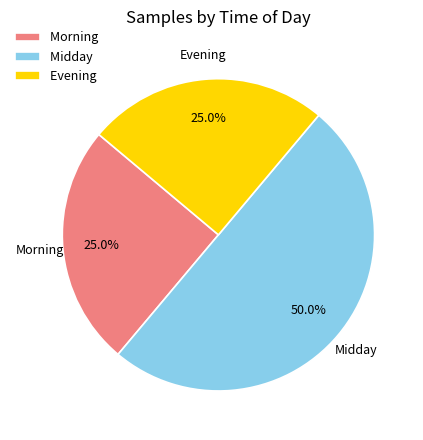

What is the ratio of the value at Midday to the value at Morning?

2.0